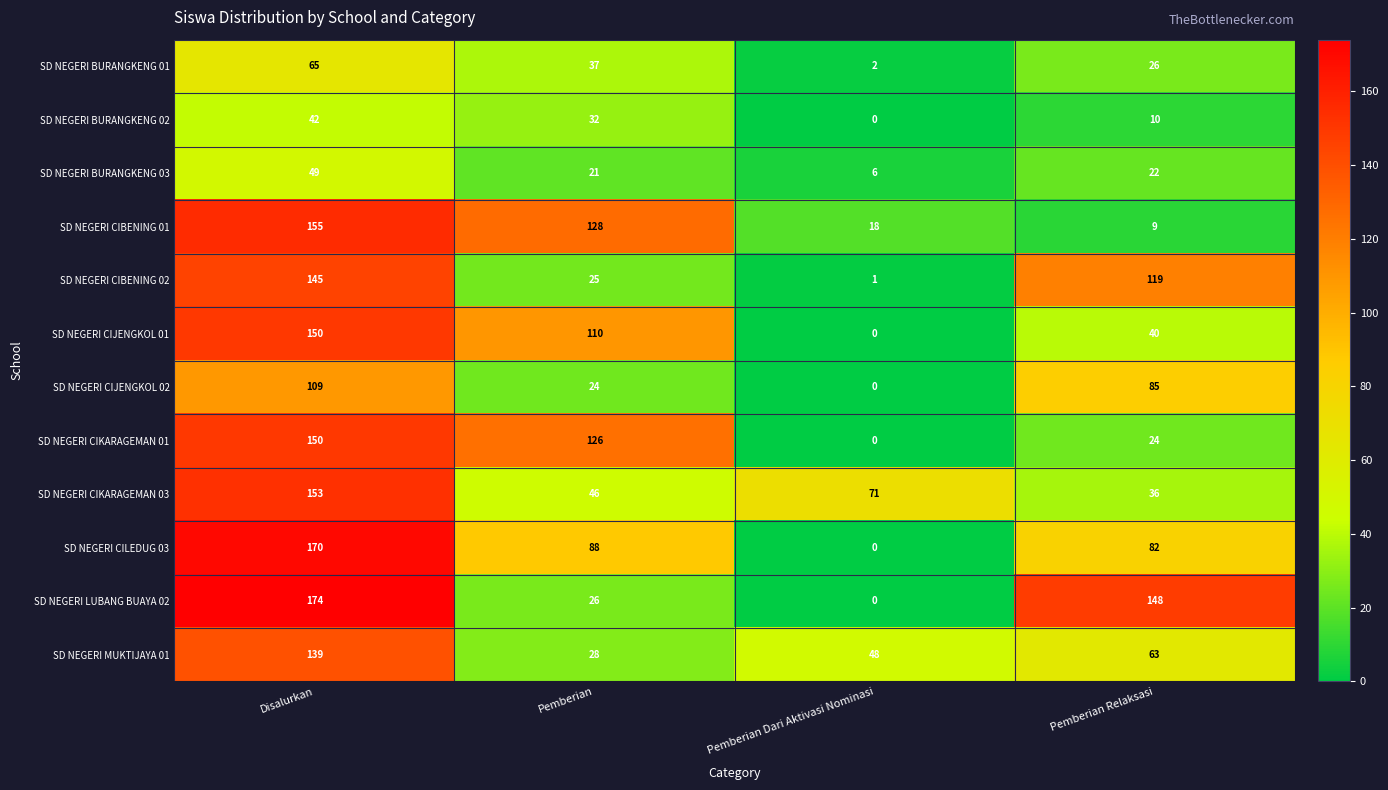

What is the sum of all SD NEGERI CIJENGKOL 01 values?

300